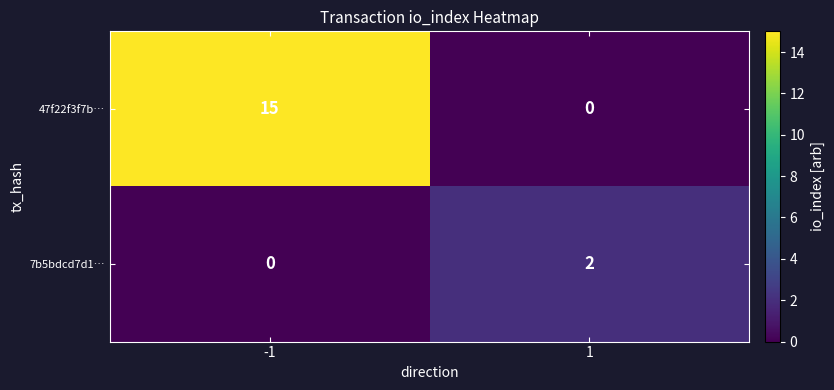

Reading right to left, what are all the values shown in this chart?

47f22f3f7b…: 1=0	-1=15
7b5bdcd7d1…: 1=2	-1=0